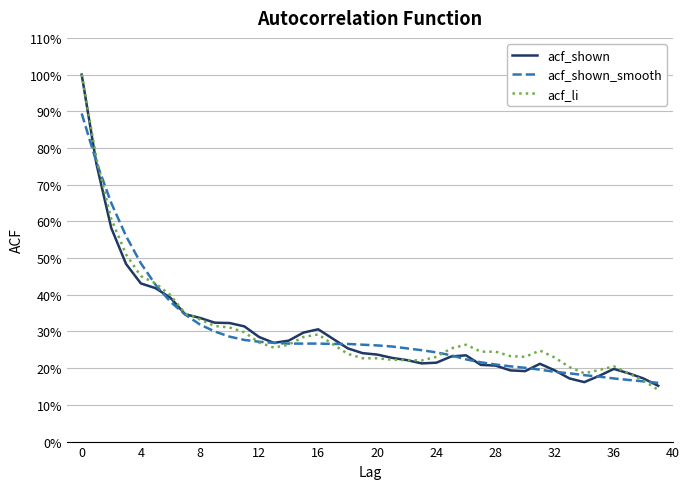

What is the greatest value displayed?

1.0